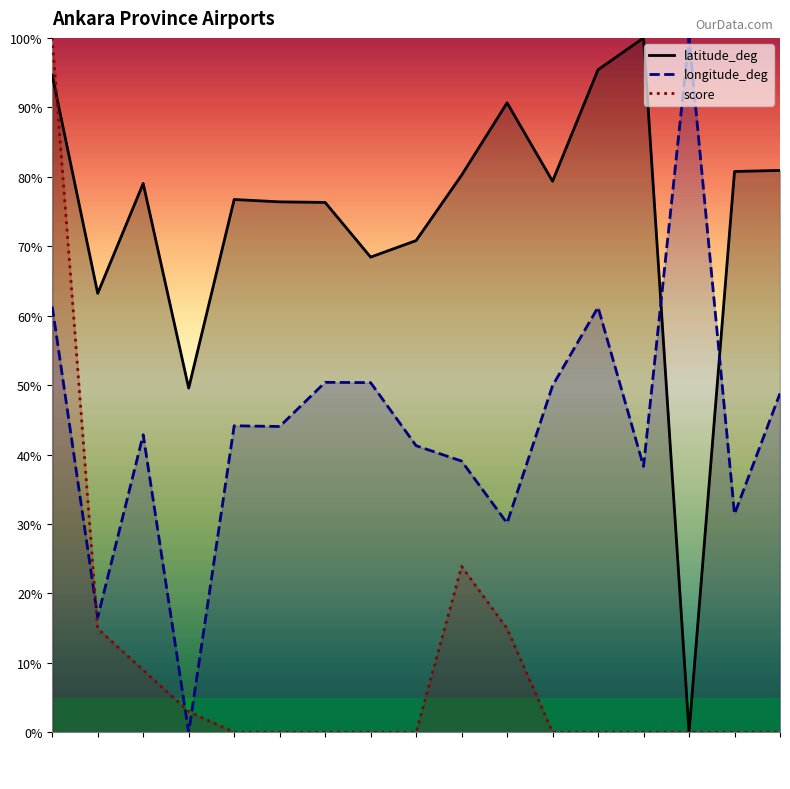

The value of latitude_deg at LTAC is 94.6. True or false?

True